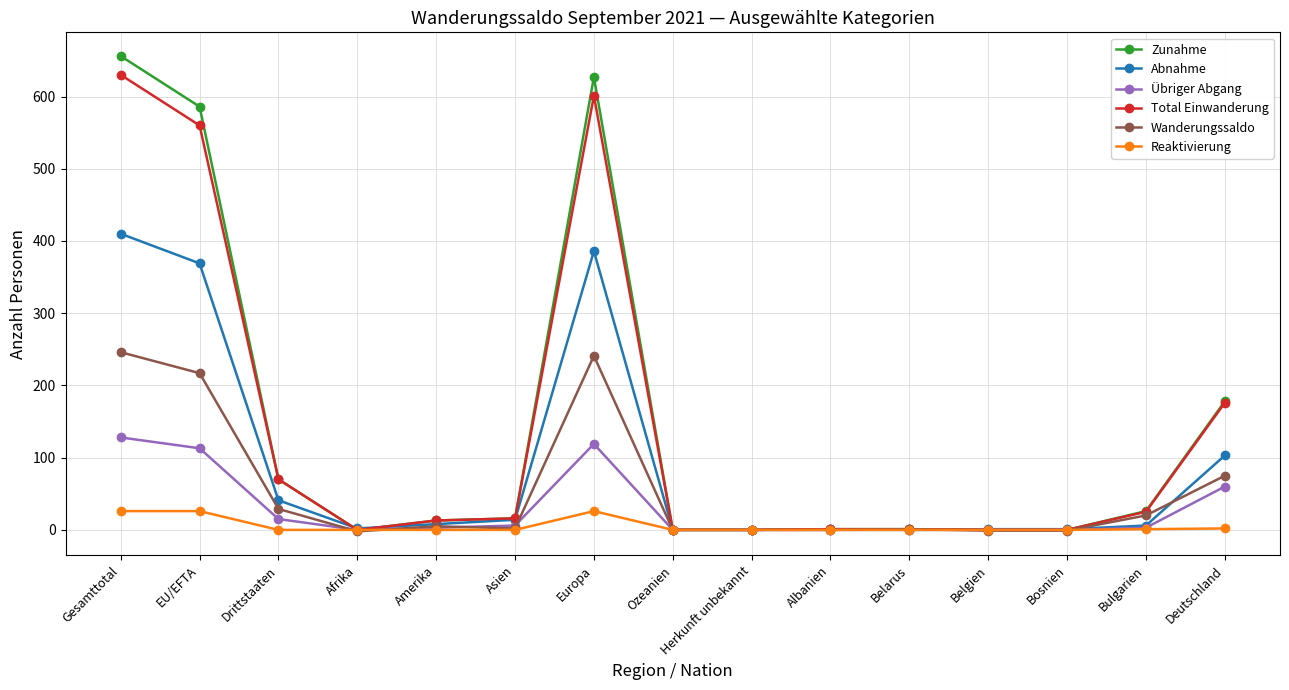

At which category is the sum across all series the highest?

Gesamttotal